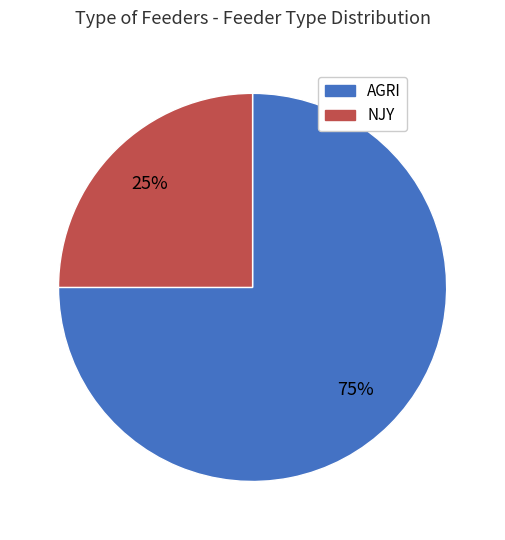

Which category accounts for the majority?

AGRI